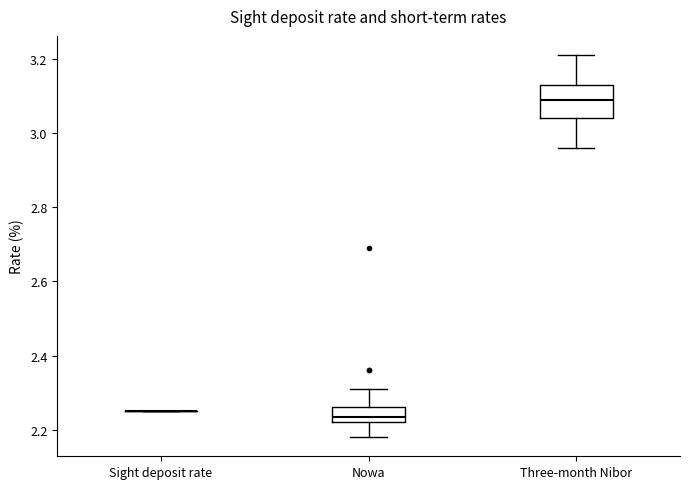

Comparing the boxes themselves (not the whiskers), which one is the tallest?

Three-month Nibor